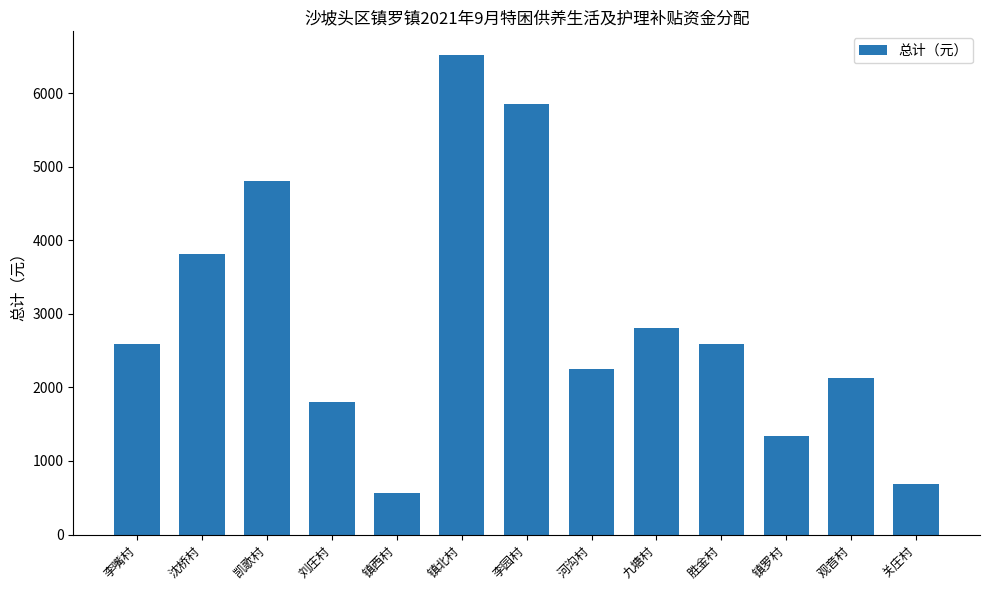

What is the average value?

2902